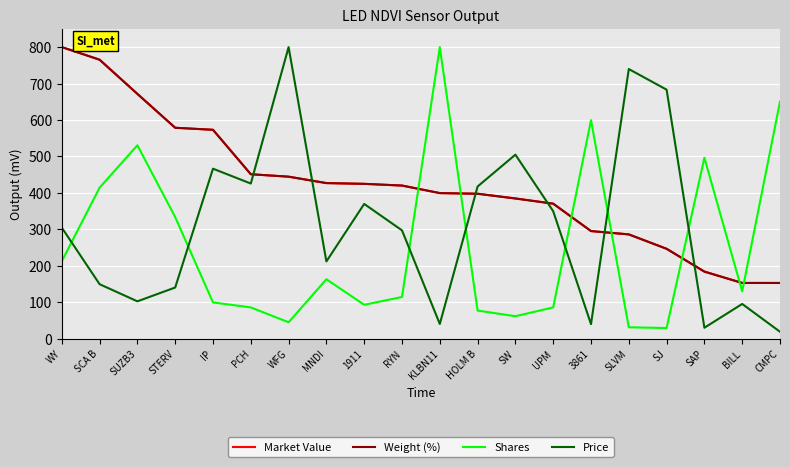

Which series changed the most between 3861 and CMPC?

Weight (%)